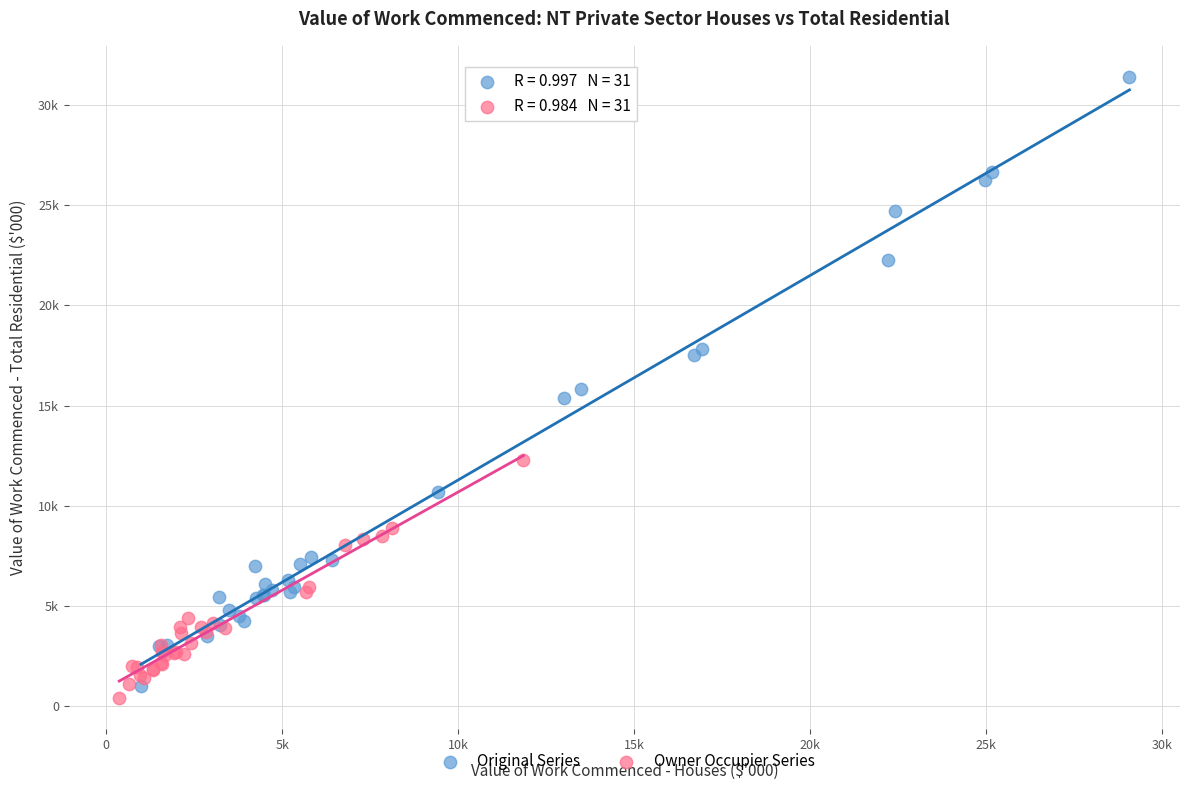

Which series has the largest Y range (max minus min)?

Original Series